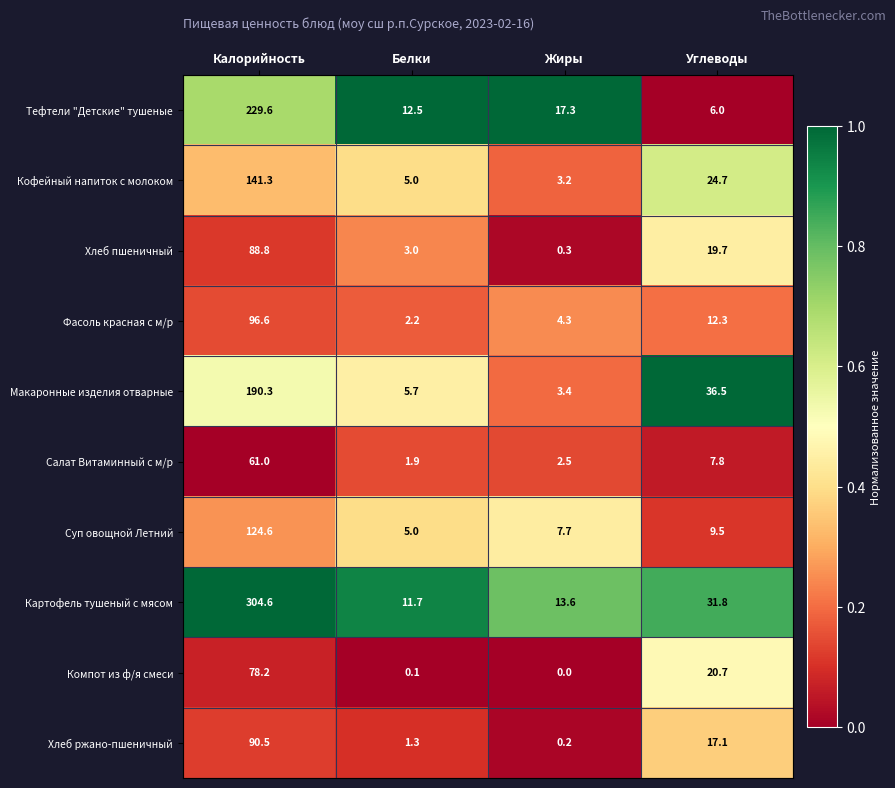

Rank the series by their maximum value, from highest to lowest.

Картофель тушеный с мясом, Тефтели "Детские" тушеные, Макаронные изделия отварные, Кофейный напиток с молоком, Суп овощной Летний, Фасоль красная с м/р, Хлеб ржано-пшеничный, Хлеб пшеничный, Компот из ф/я смеси, Салат Витаминный с м/р